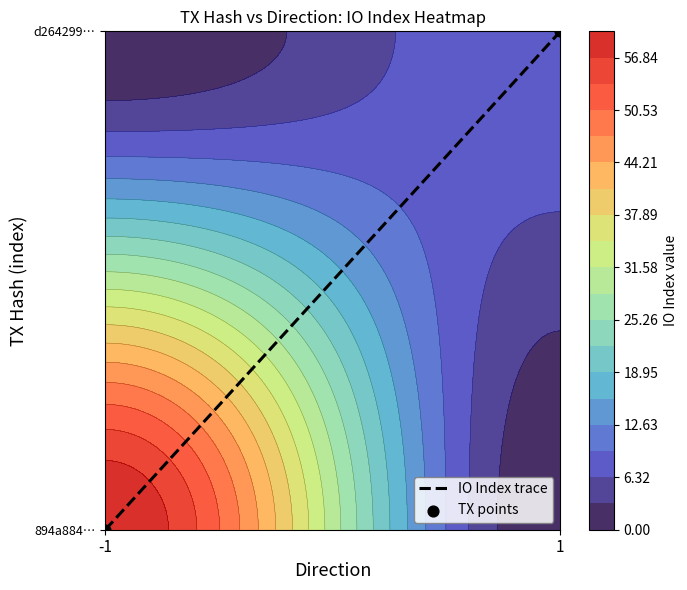

How many data points in TX points are less than 1?

1